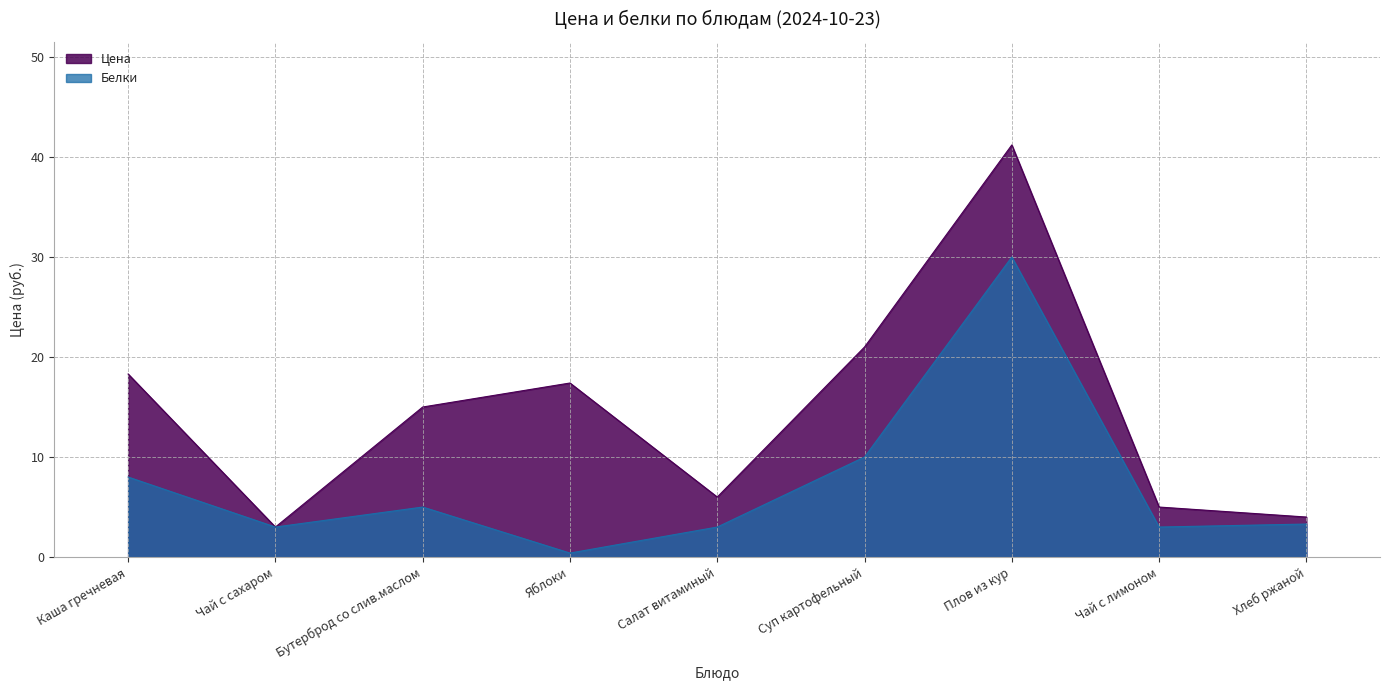

Where does the Цена series first go above 15?

Каша гречневая